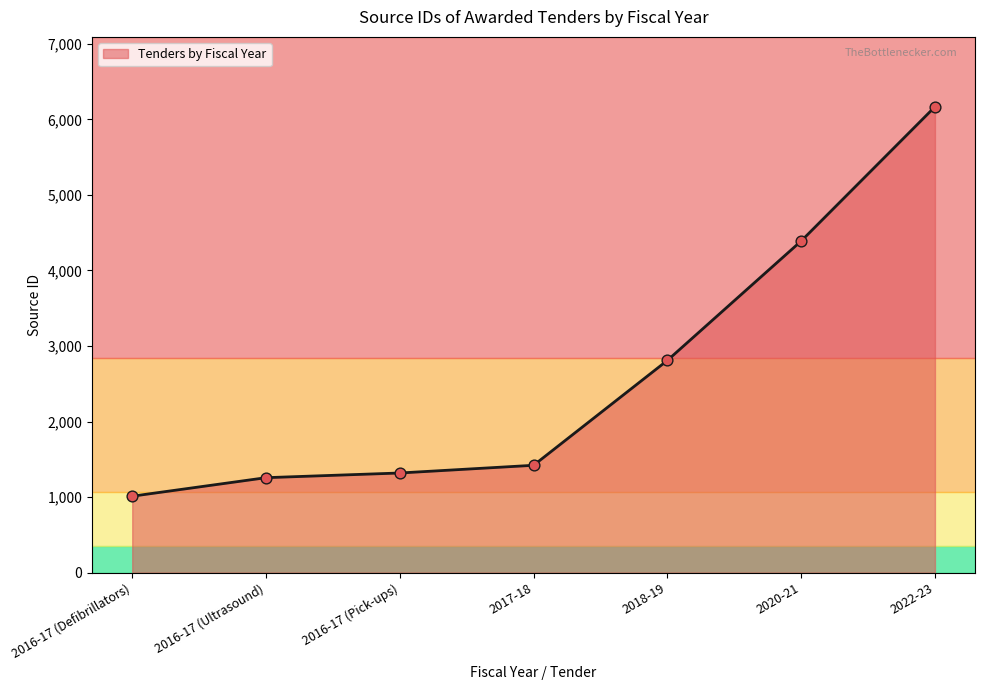

What is the change in value from 2016-17 (Ultrasound) to 2017-18?

+164